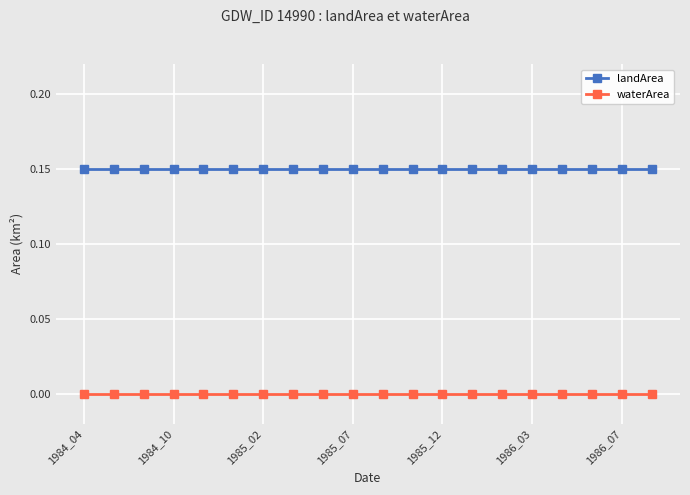

Which series has the largest total across all categories?

landArea